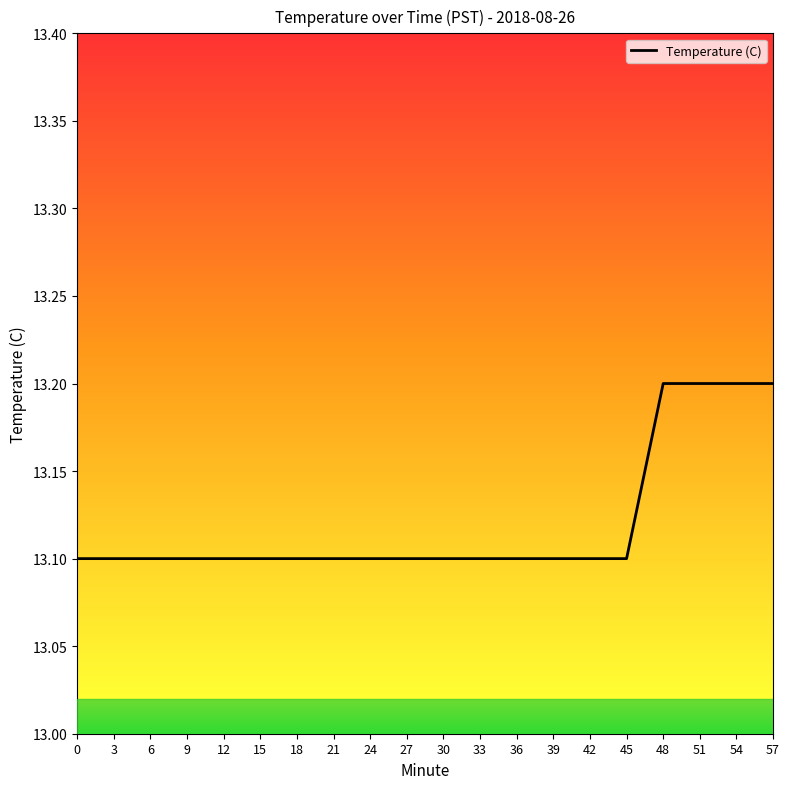

What is the smallest value displayed?

13.1